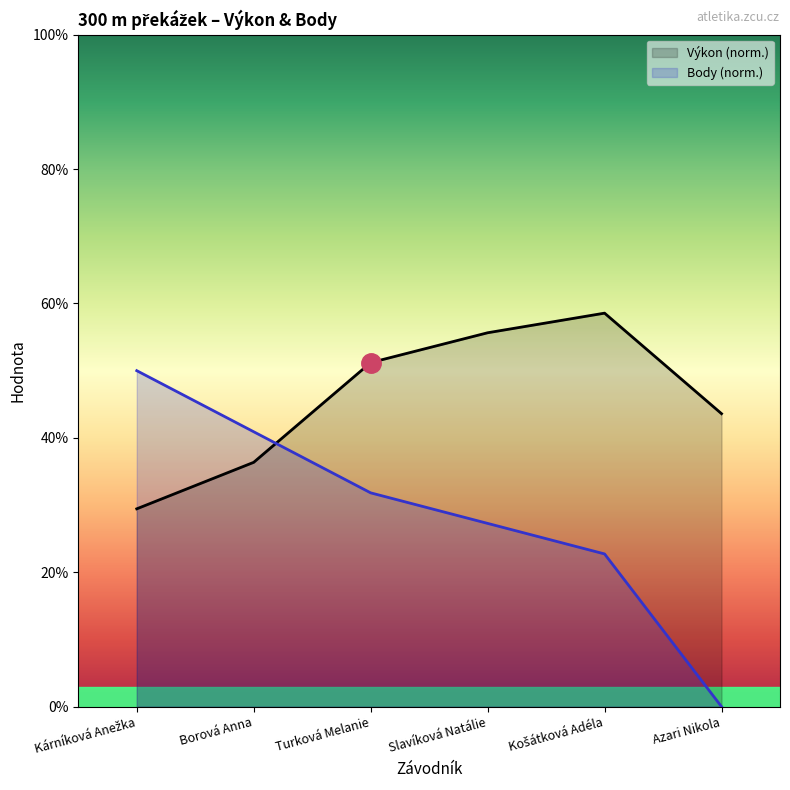

Reading left to right, transcribe all the data shown in this chart.

Výkon: 29.4	36.4	51.2	55.6	58.6	43.6
Body: 50.0	40.9	31.8	27.3	22.7	0.0